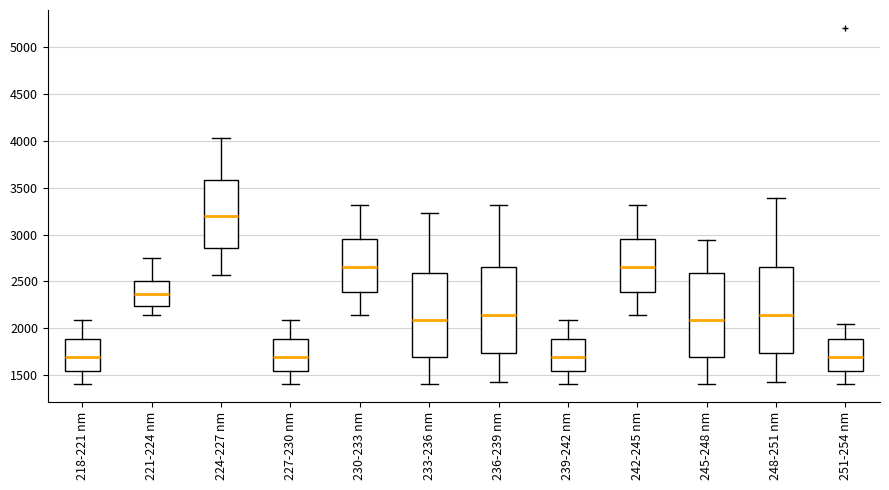

Reading left to right, transcribe this box plot: for each box, give where its median line is, the range the box spans, and where its two whiskers end, as read against the y-axis. The values are not printed on the chart, so give them approximately, as read against the axis.

218-221 nm: median 1700, box 1550 to 1900, whiskers 1400 to 2100
221-224 nm: median 2350, box 2250 to 2500, whiskers 2150 to 2750
224-227 nm: median 3200, box 2850 to 3600, whiskers 2550 to 4050
227-230 nm: median 1700, box 1550 to 1900, whiskers 1400 to 2100
230-233 nm: median 2650, box 2400 to 2950, whiskers 2150 to 3300
233-236 nm: median 2100, box 1700 to 2600, whiskers 1400 to 3250
236-239 nm: median 2150, box 1750 to 2650, whiskers 1450 to 3300
239-242 nm: median 1700, box 1550 to 1900, whiskers 1400 to 2100
242-245 nm: median 2650, box 2400 to 2950, whiskers 2150 to 3300
245-248 nm: median 2100, box 1700 to 2600, whiskers 1400 to 2950
248-251 nm: median 2150, box 1750 to 2650, whiskers 1450 to 3400
251-254 nm: median 1700, box 1550 to 1900, whiskers 1400 to 2050